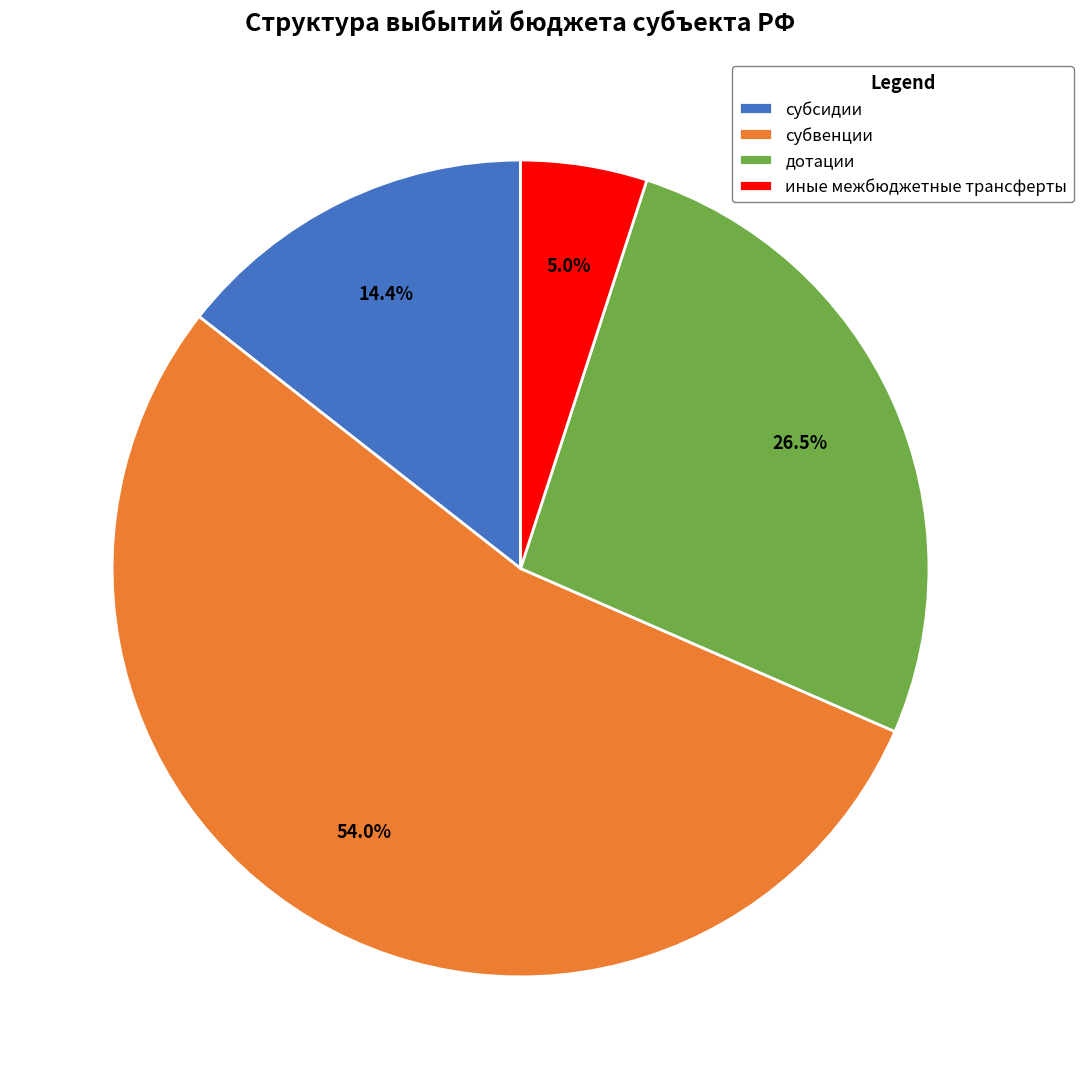

To the nearest percent, what portion does иные межбюджетные трансферты represent?

5%